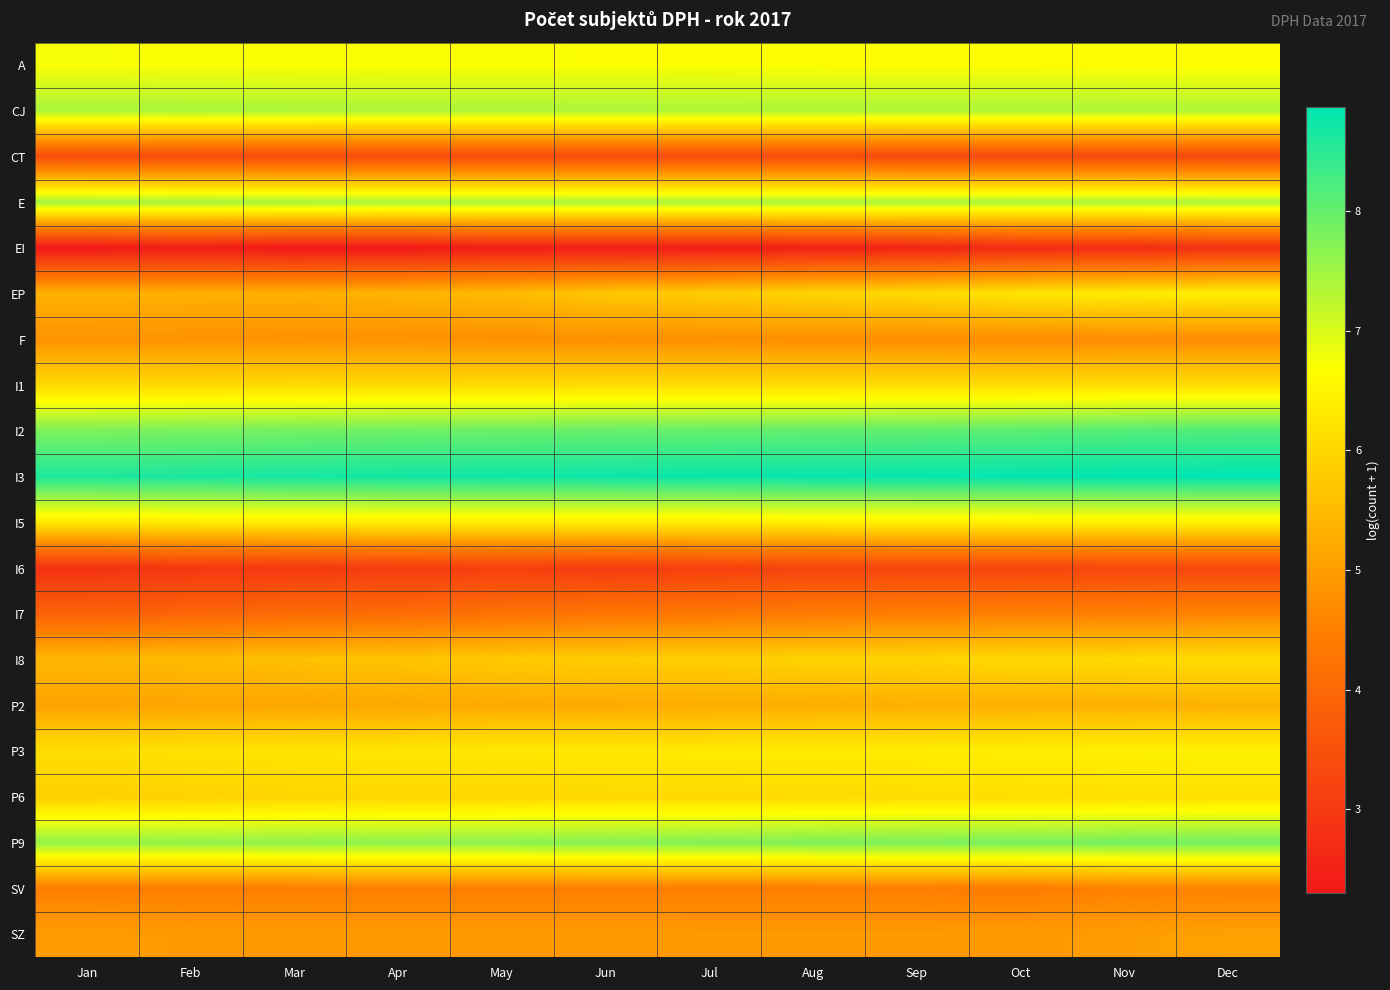

Which series has the largest total across all categories?

I3